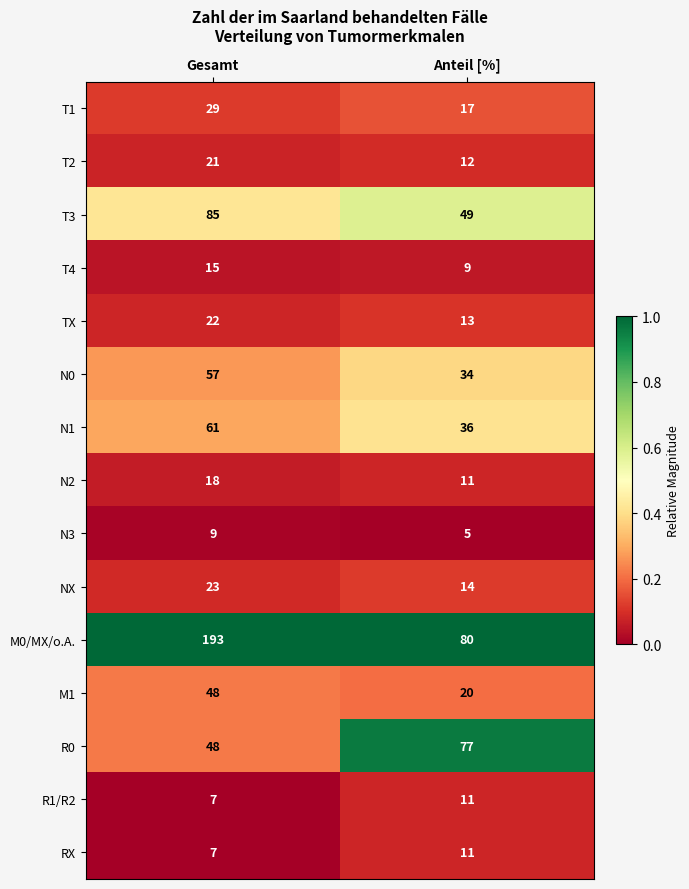

The N3 series shows 5 at Anteil [%]. True or false?

True